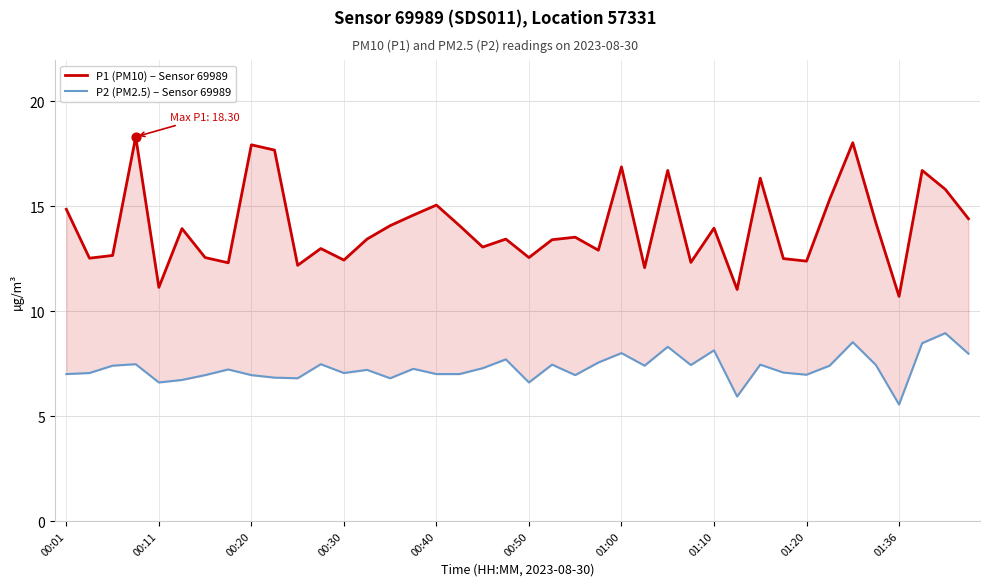

Which series reaches the minimum Y coordinate?

P2 (PM2.5) – Sensor 69989